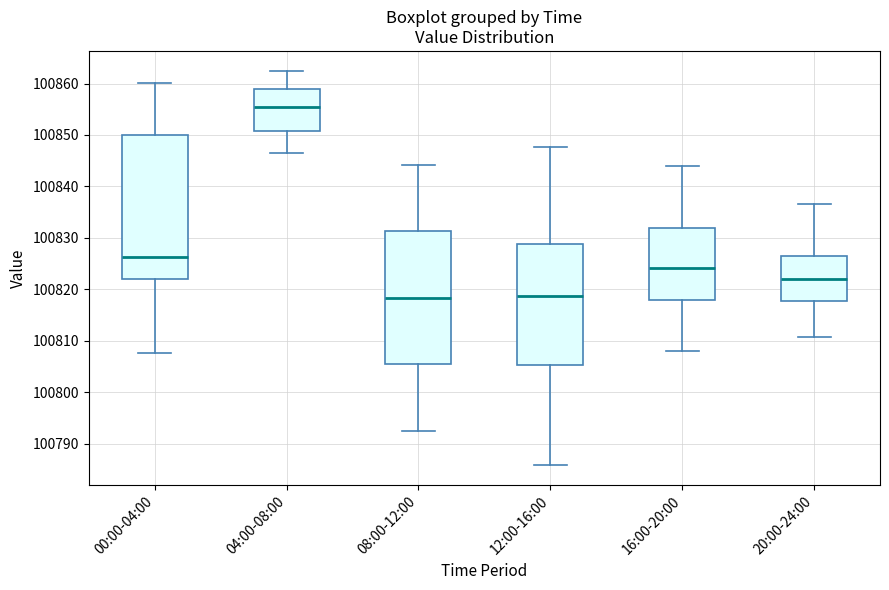

Which box is the tallest, from its lower edge to its upper edge?

00:00-04:00